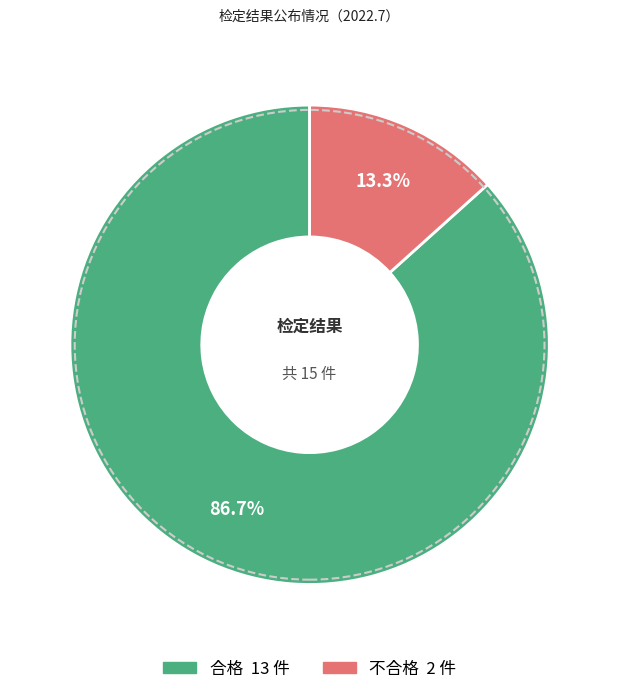

To the nearest percent, what is the difference between the 不合格 and 合格 slice percentages?

73%